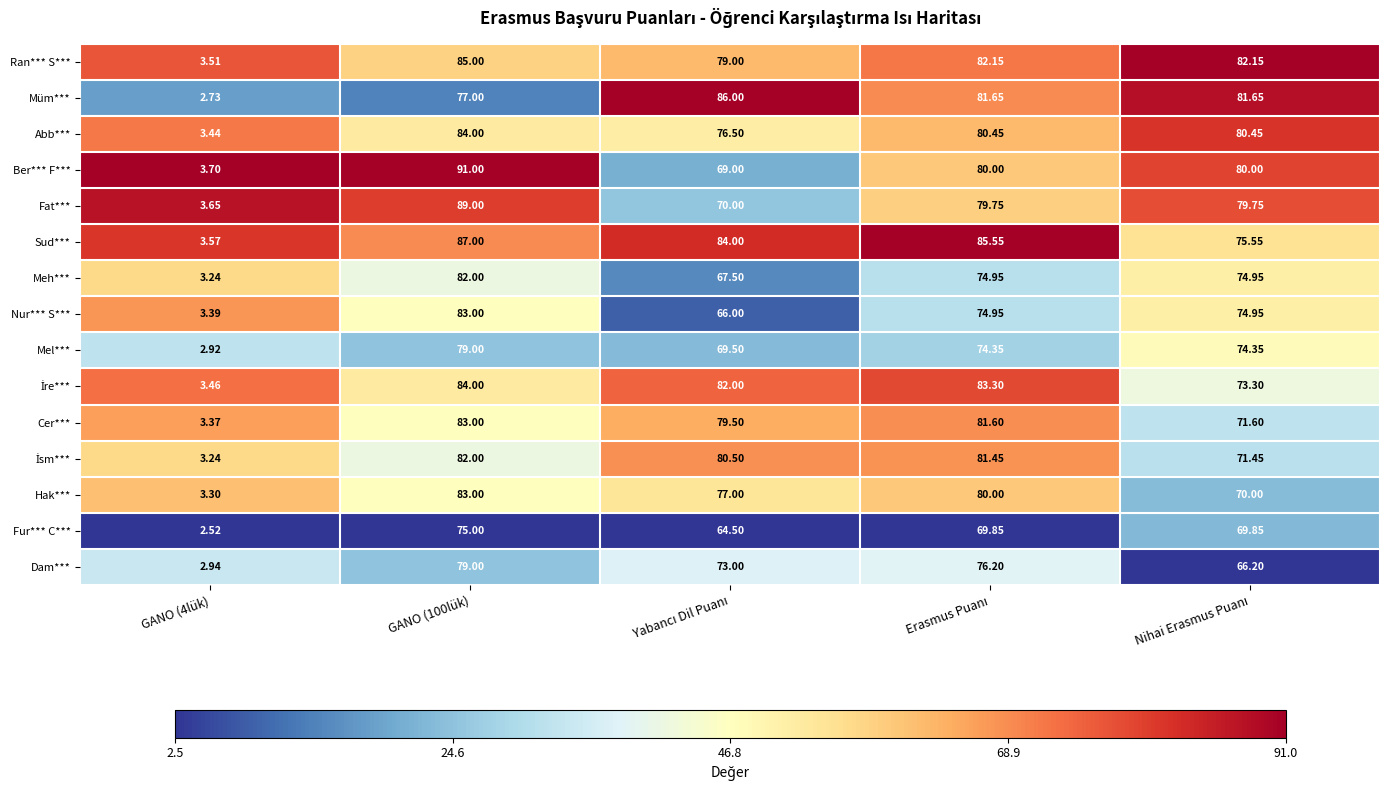

Which series has the widest spread of values?

Ber*** F***